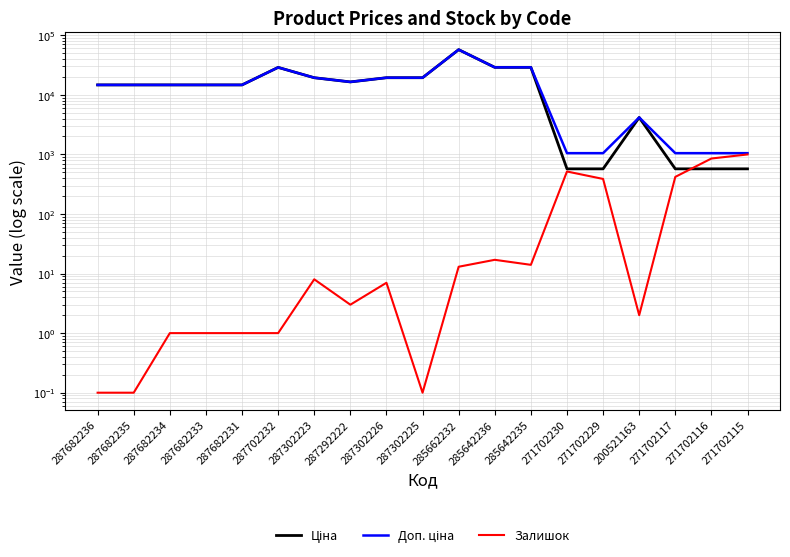

Reading right to left, list all the values displayed in this chart.

Ціна: 571.6	571.6	571.6	4161.8	571.6	571.6	28890.3	28890.3	57235.5	19343.1	19343.1	16448.2	19343.1	28821.8	14649.6	14649.6	14649.6	14649.6	14649.6
Доп. ціна: 1048.0	1048.0	1048.0	4162.0	1048.0	1048.0	28890.3	28890.3	57235.5	19343.1	19343.1	16448.2	19343.1	28821.8	14649.6	14649.6	14649.6	14649.6	14649.6
Залишок: 997.0	852.0	419.0	2.0	387.0	516.0	14.0	17.0	13.0	0.1	7.0	3.0	8.0	1.0	1.0	1.0	1.0	0.1	0.1